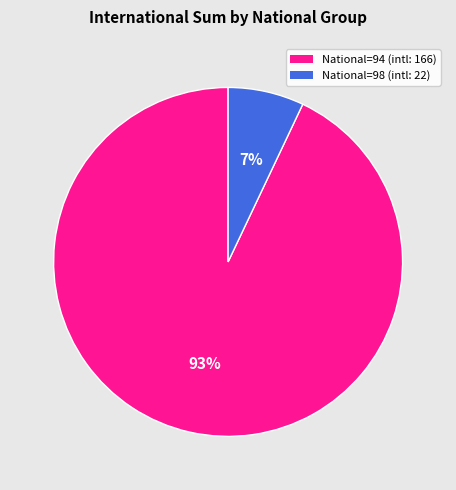

Is the sum of National=94 (intl: 166) and National=98 (intl: 22) greater than half?

Yes